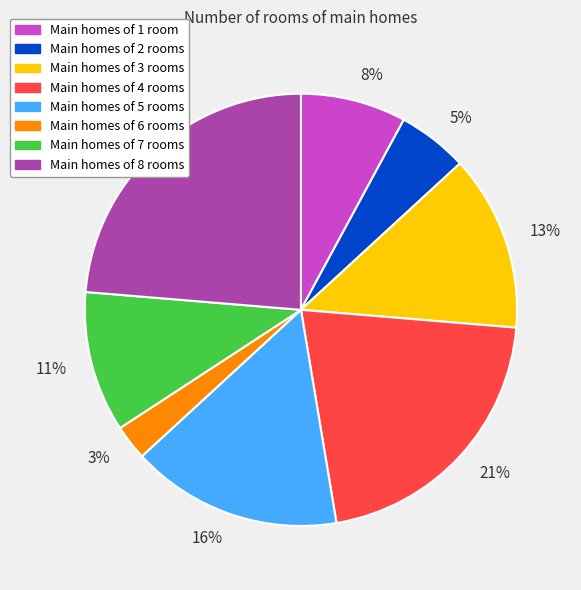

Is the sum of Main homes of 3 rooms and Main homes of 5 rooms greater than half?

No